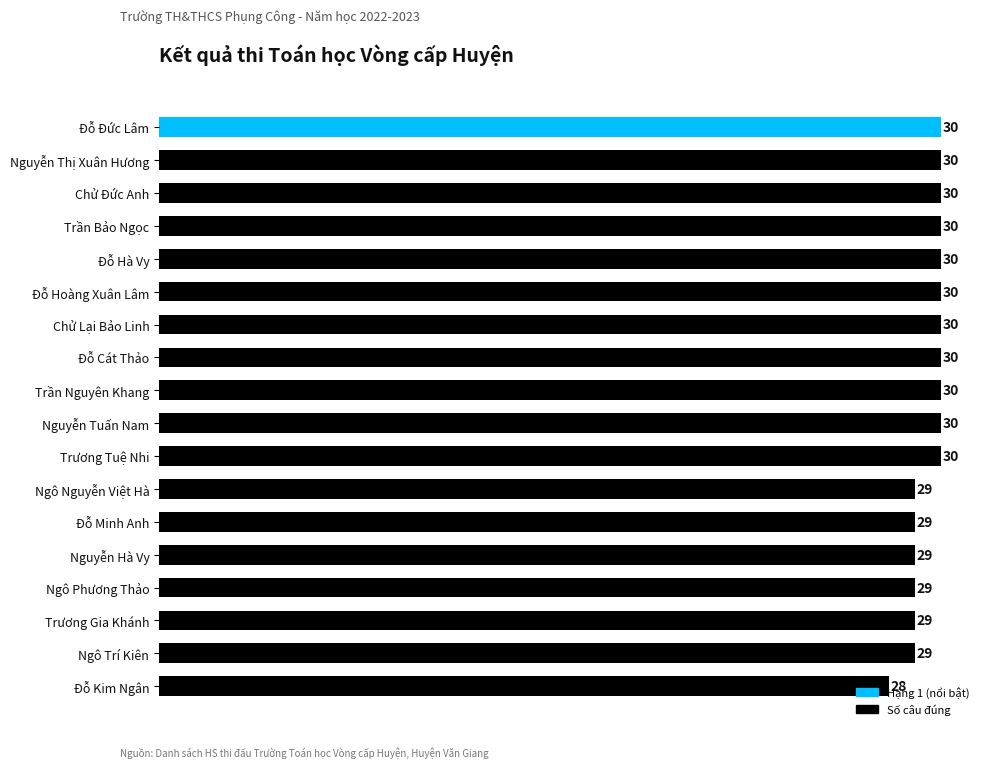

What is the label of the 11th bar from the top?

Trương Tuệ Nhi